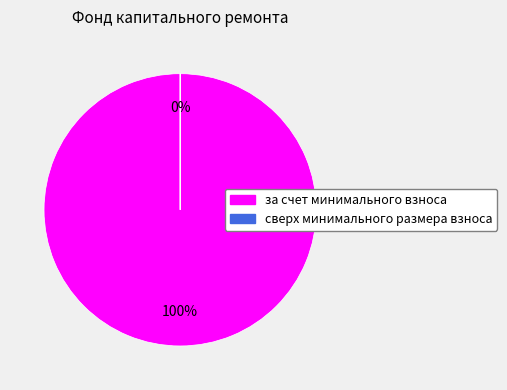

To the nearest percent, what is the difference between the сверх минимального размера взноса and за счет минимального взноса slice percentages?

100%